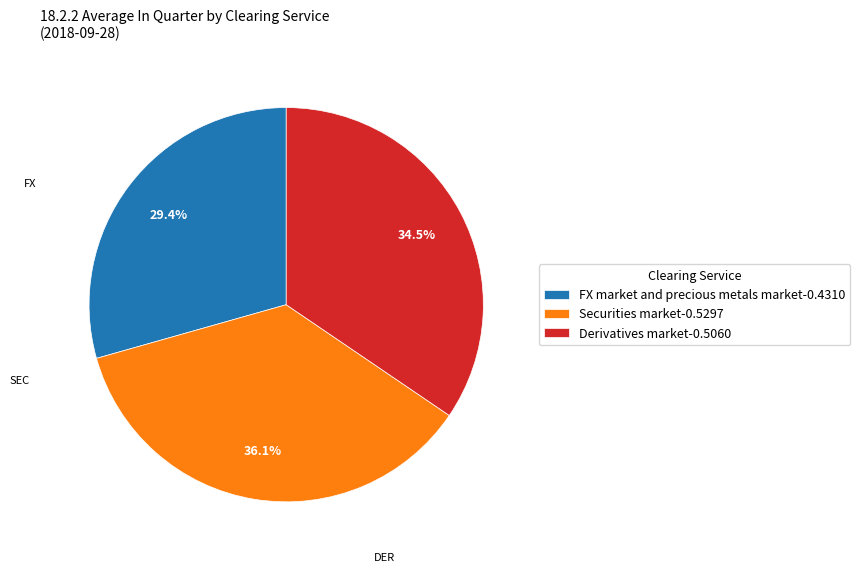

Which has a higher value, Securities market-0.5297 or FX market and precious metals market-0.4310?

Securities market-0.5297